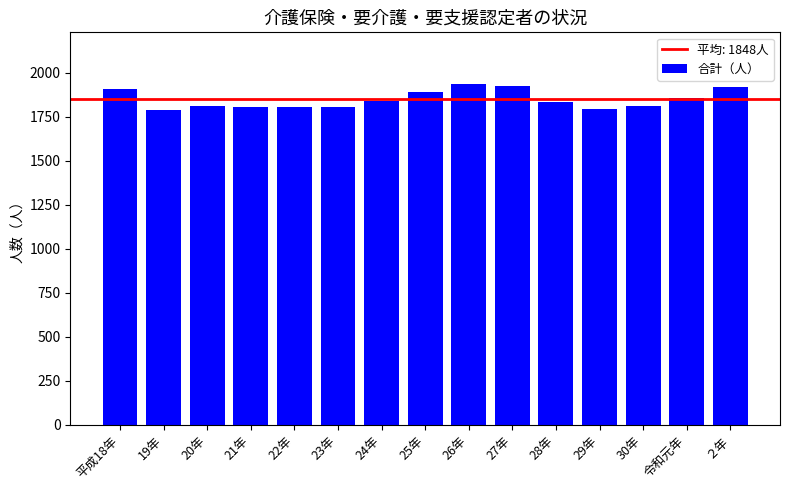

What is the label of the 3rd bar from the right?

30年